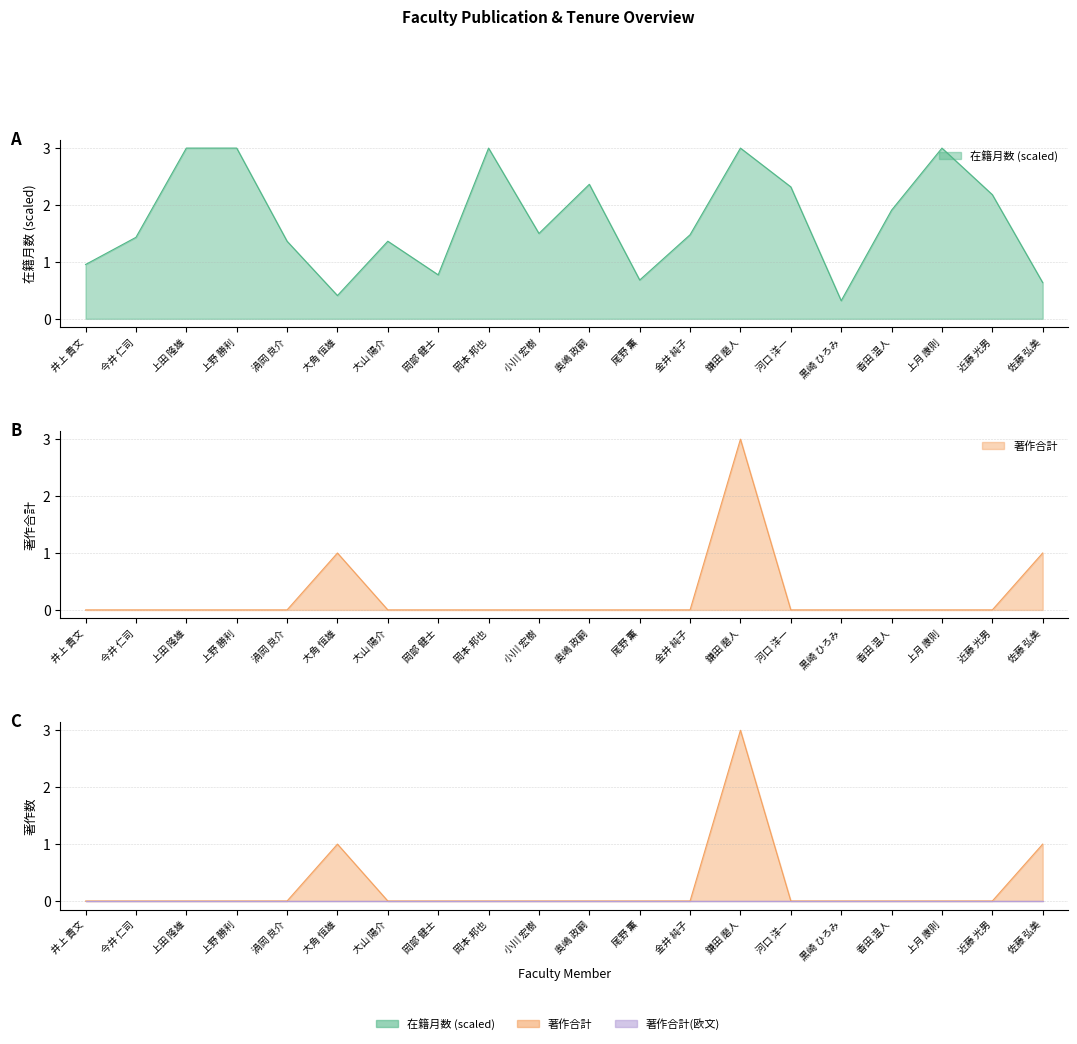

Which series has the widest spread of values?

著作合計